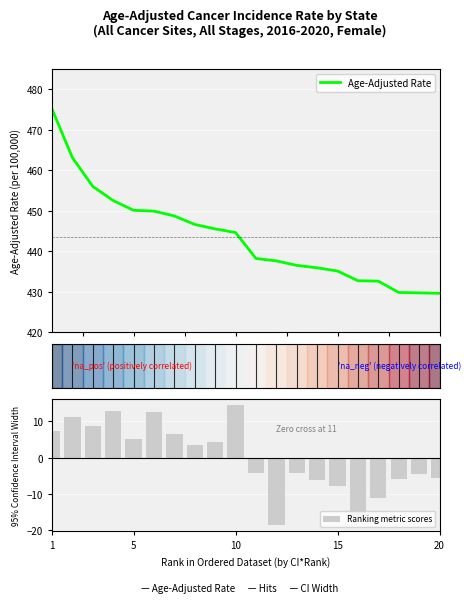

Which series has the largest range (max minus min)?

Age-Adjusted Rate